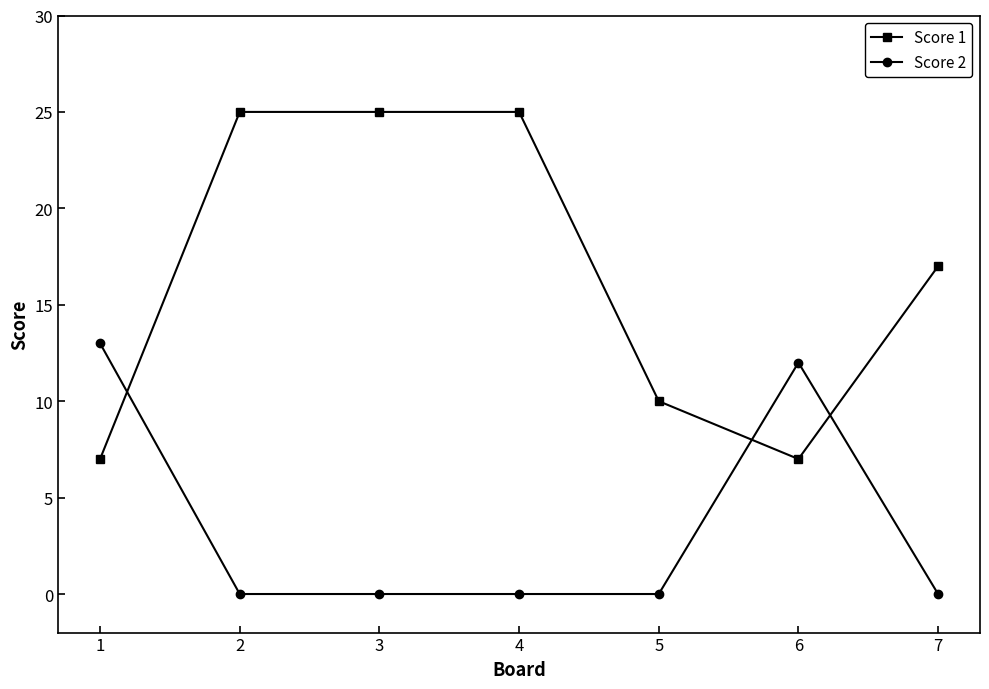

Rank the series by their average value, from highest to lowest.

Score 1, Score 2